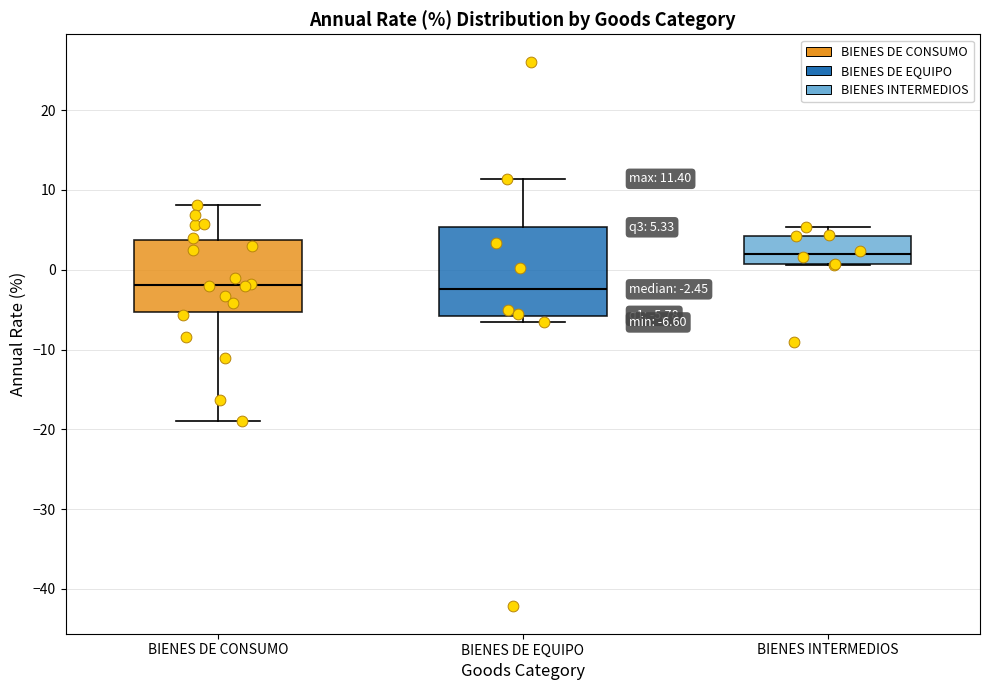

Which box has the highest median line?

BIENES INTERMEDIOS